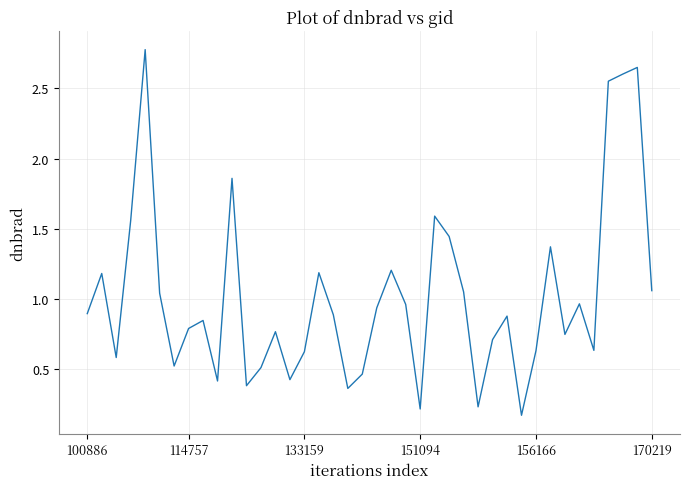

What is the greatest value displayed?

2.8